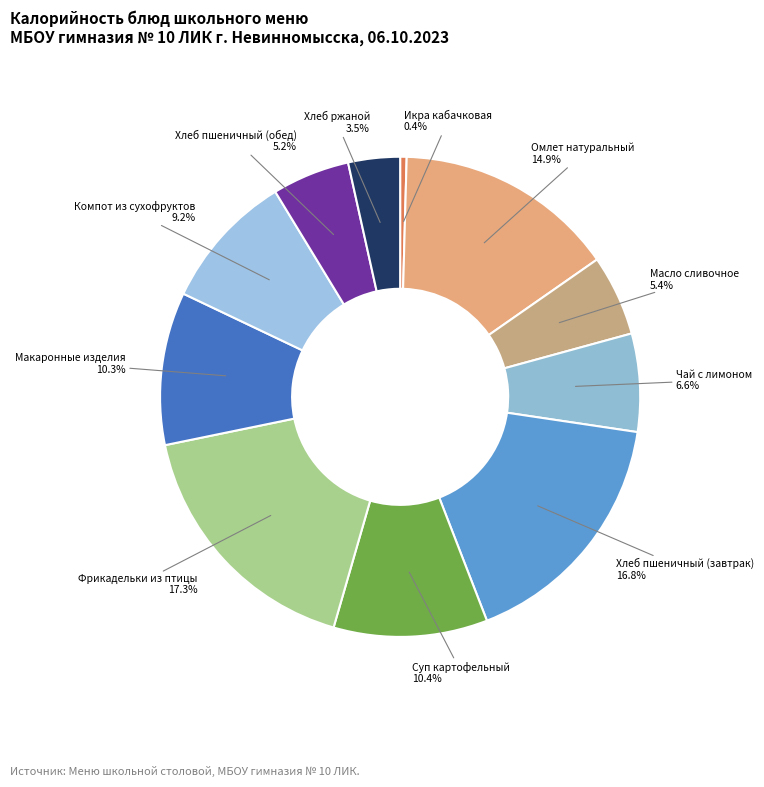

Does any single category account for the majority?

No